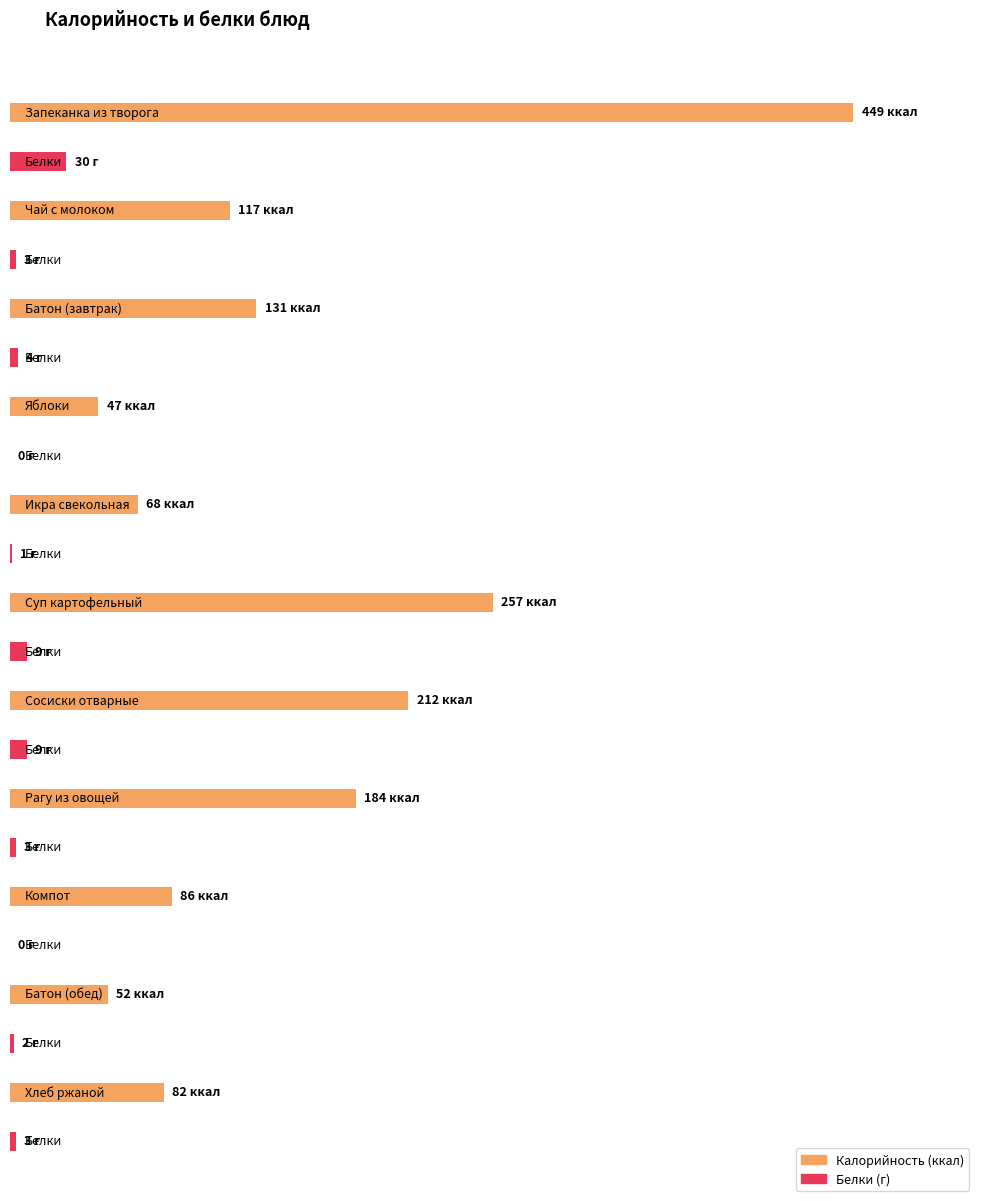

At which label does Белки first exceed 3?

Запеканка из творога